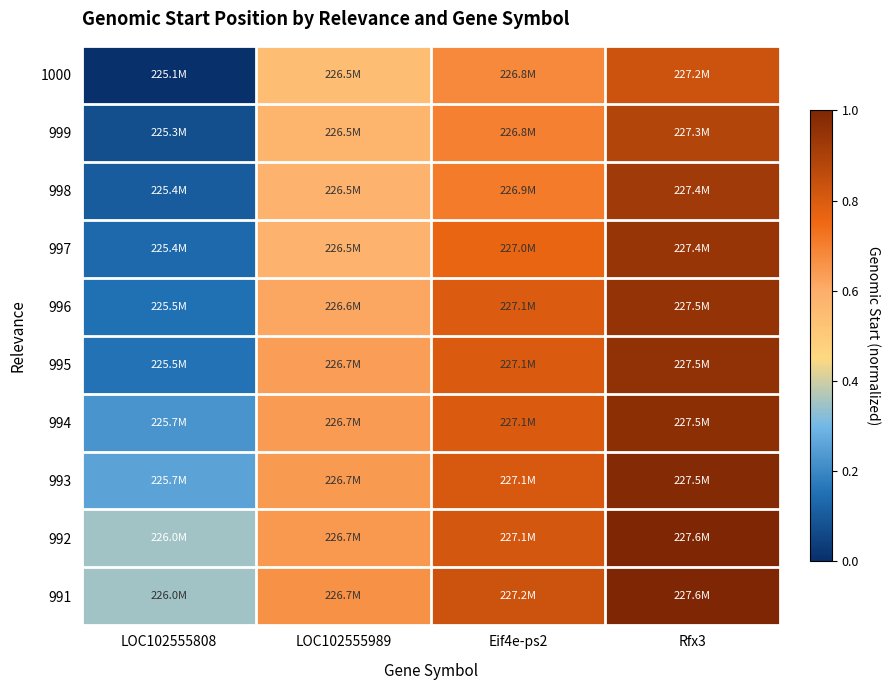

What is the total value across all series at LOC102555989?

6.1